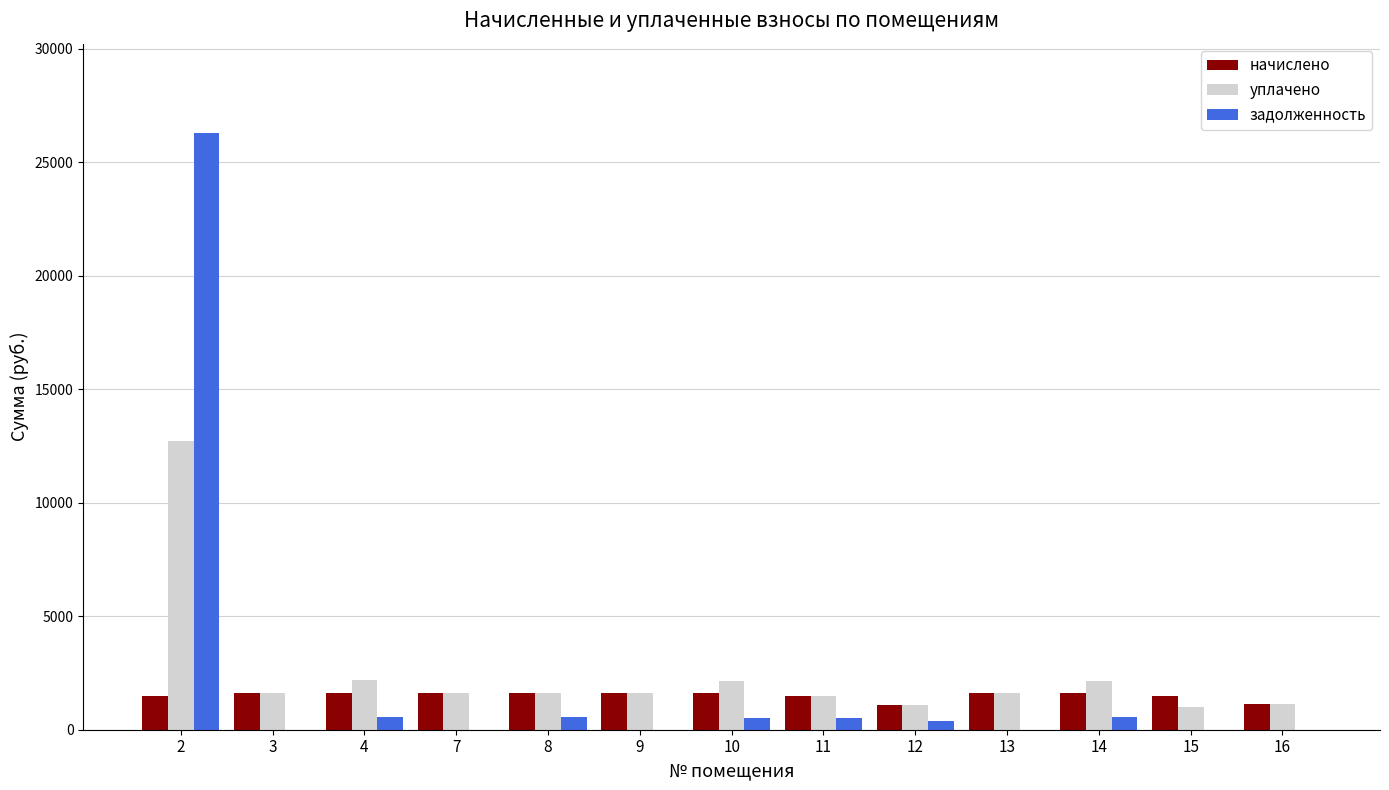

Count the number of categories in the chart.

13